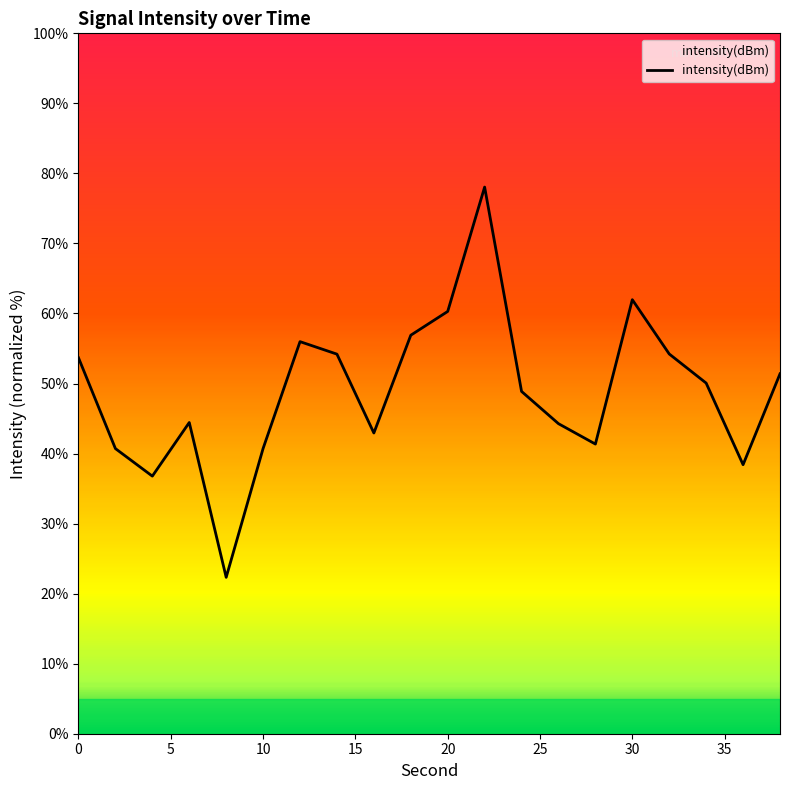

What is the maximum value for intensity(dBm)?

78.0